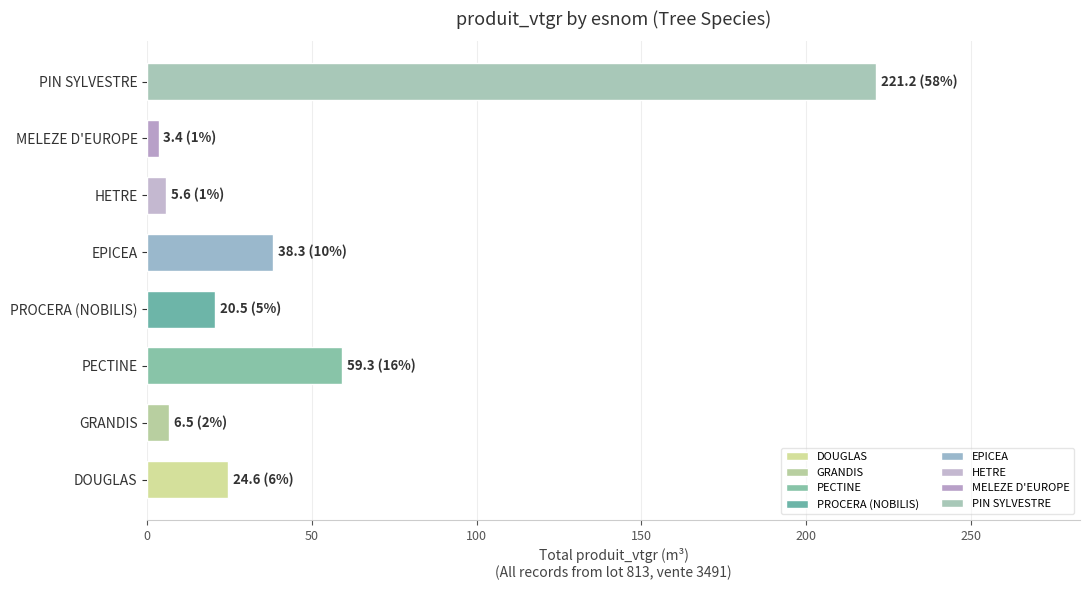

What is the maximum value shown in the chart?

221.2